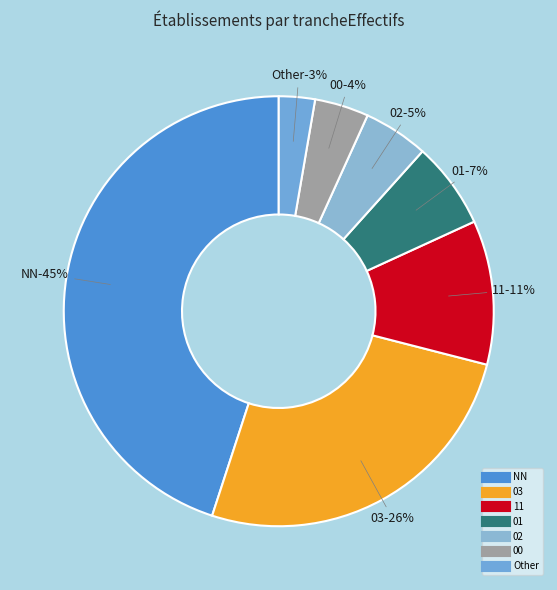

How many segments does this pie chart have?

7